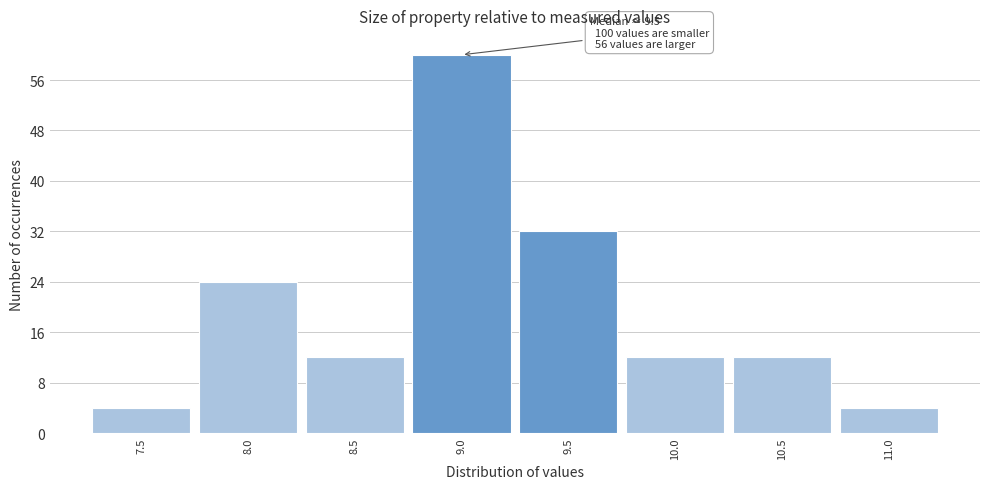

Reading left to right, transcribe all the data shown in this chart.

4	24	12	60	32	12	12	4